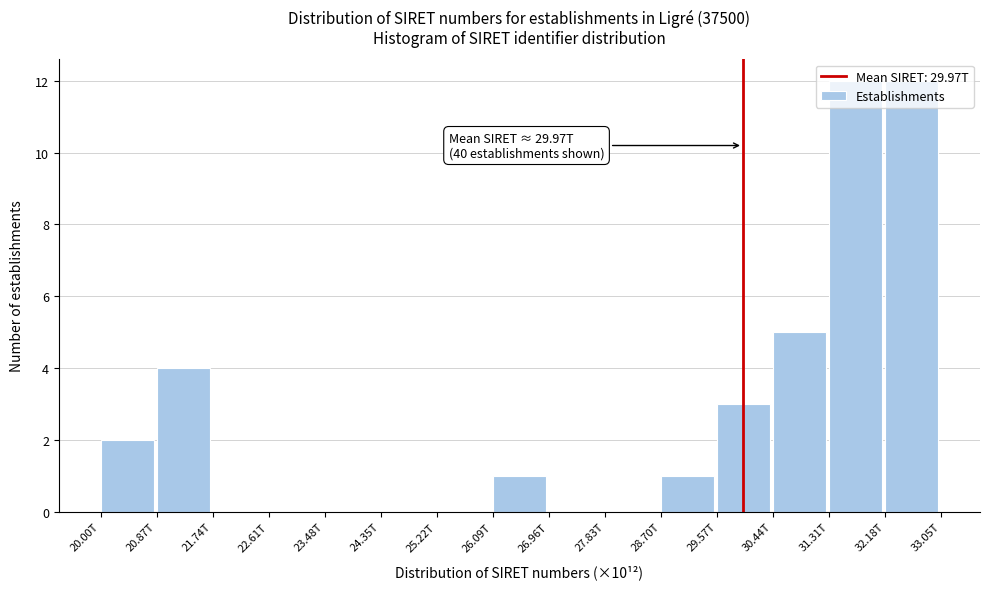

Is it true that the value at 22.61T is -5?

False